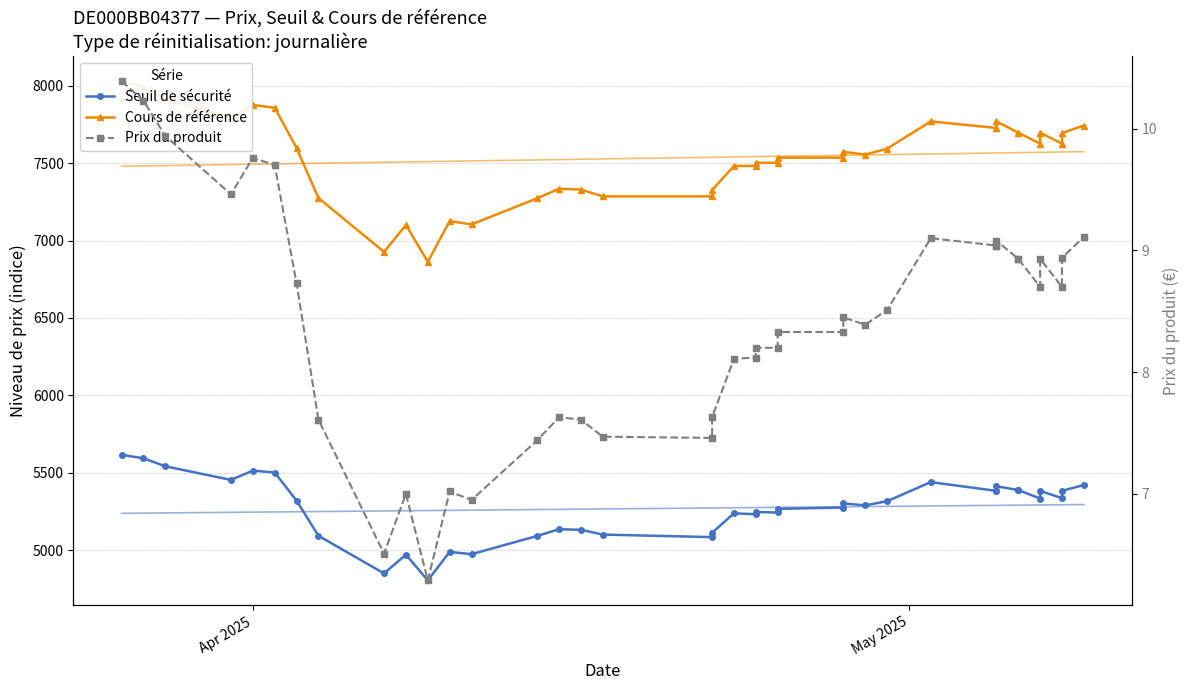

Which series has the largest range (max minus min)?

Cours de référence